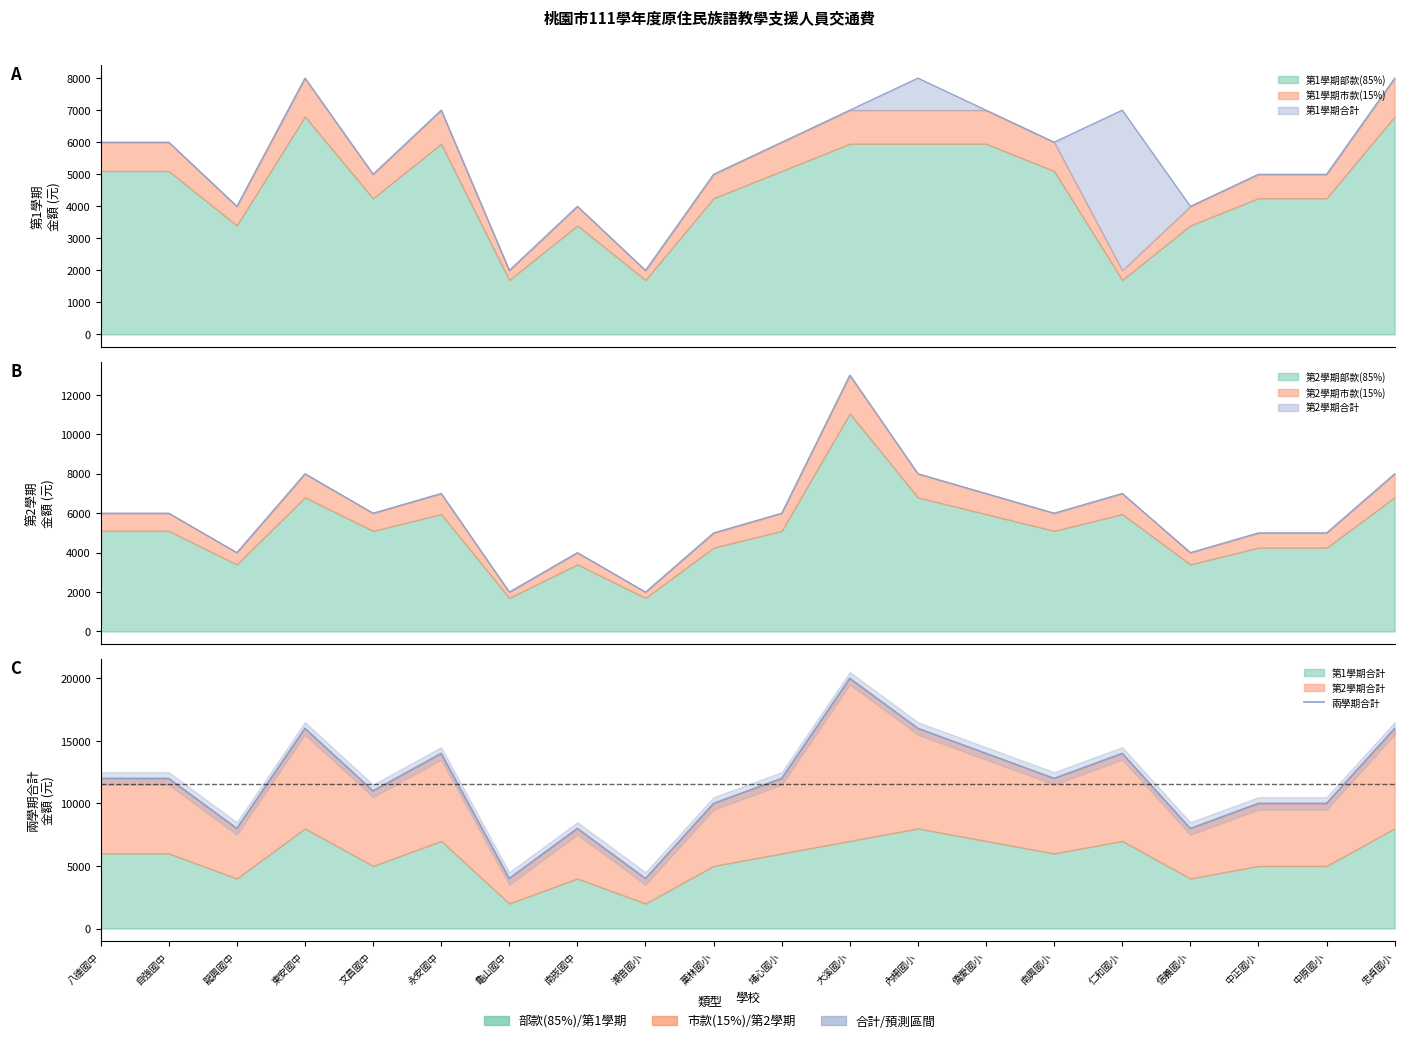

How many points are lower than both their immediate neighbors (excluding endpoints)?

6